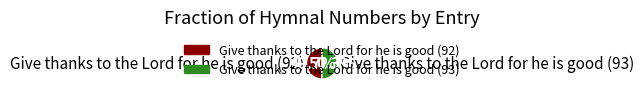

Combined, do Give thanks to the Lord for he is good (92) and Give thanks to the Lord for he is good (93) account for over 50%?

Yes